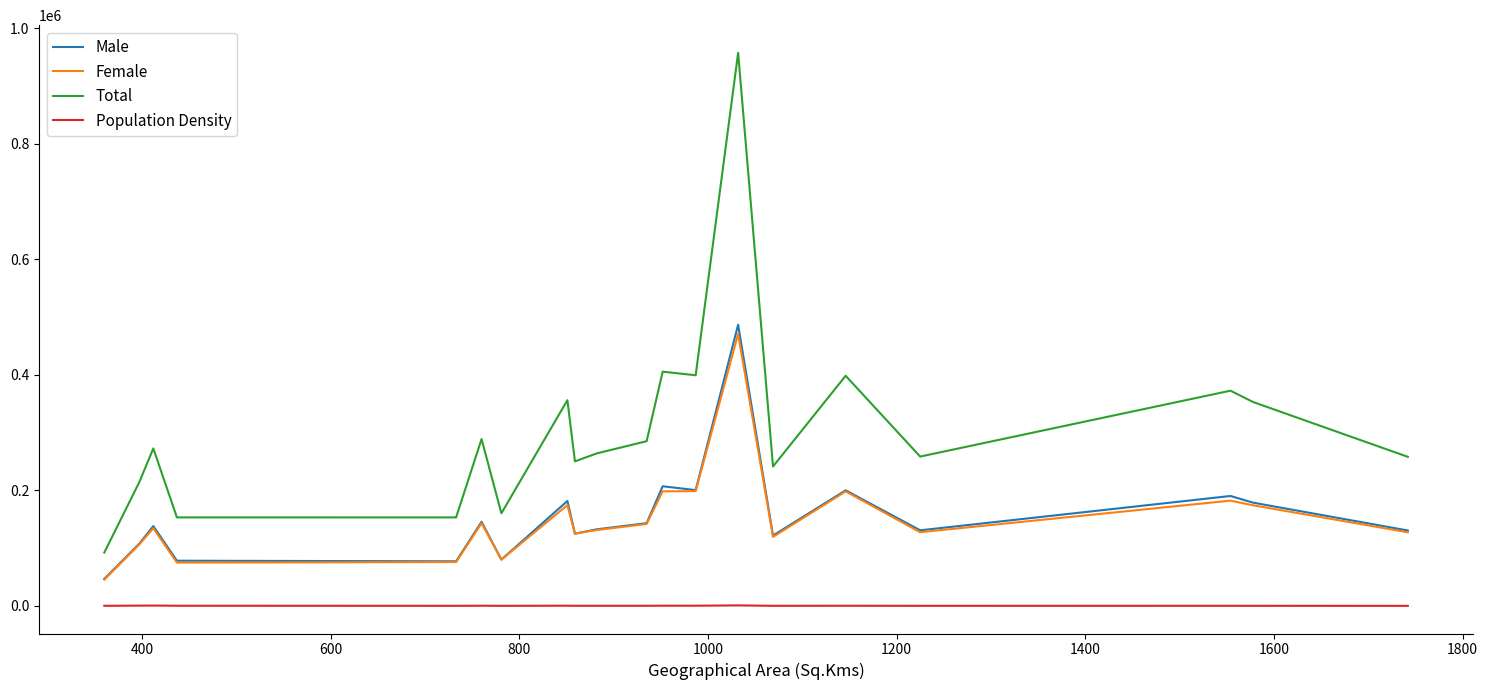

True or false: Population Density and Total cross at least once.

False